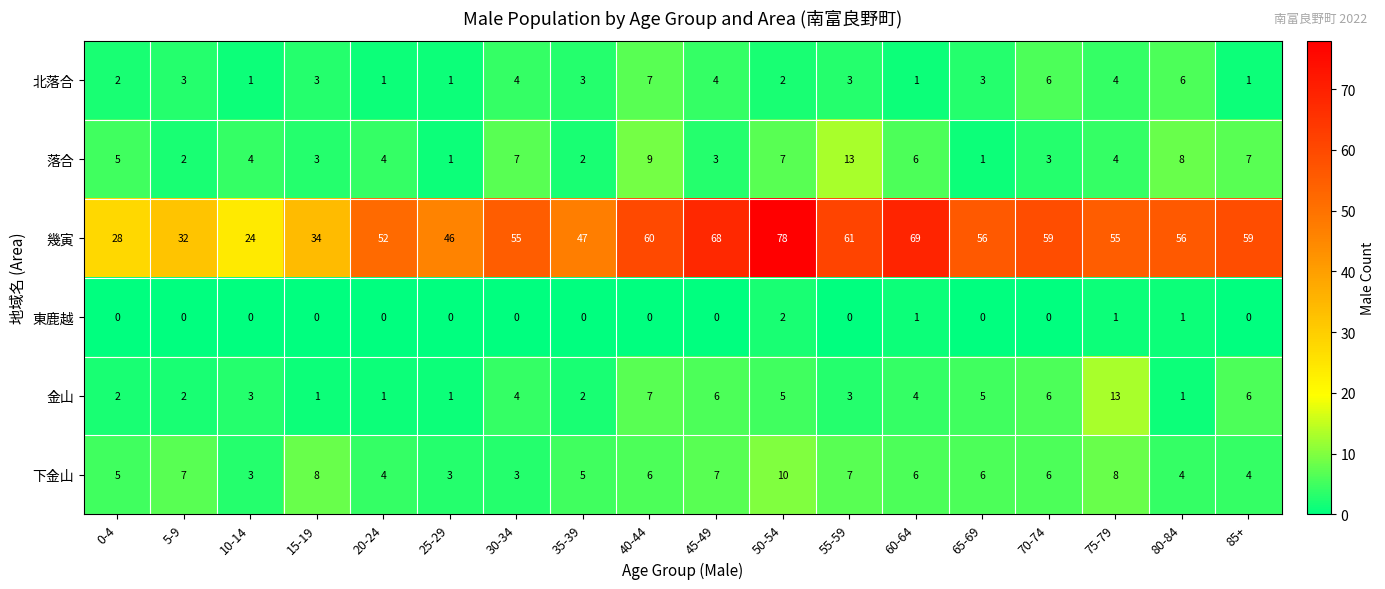

What is the average value of the 金山 series?

4